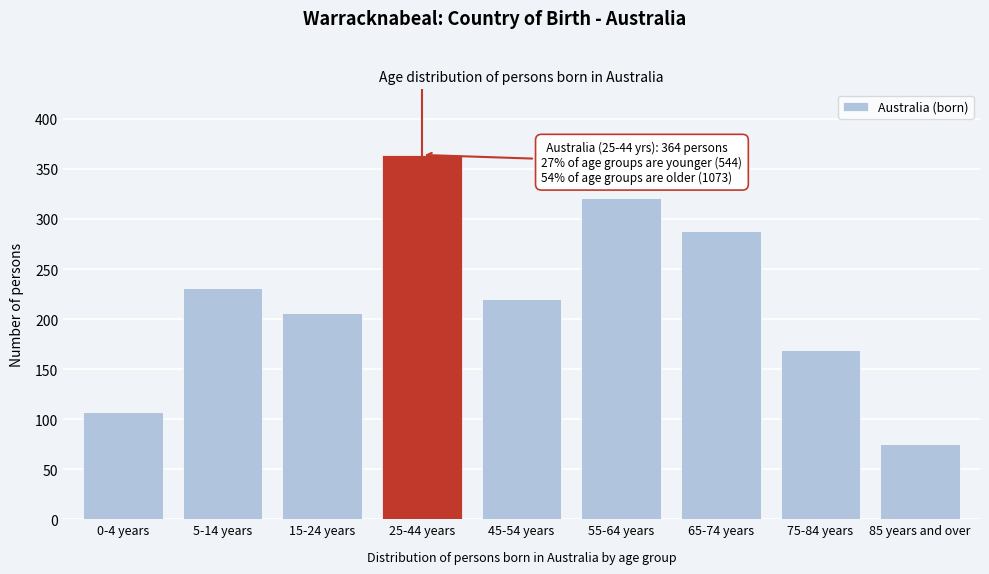

Reading left to right, extract all data points from this chart.

0-4 years=107	5-14 years=231	15-24 years=206	25-44 years=364	45-54 years=220	55-64 years=321	65-74 years=288	75-84 years=169	85 years and over=75